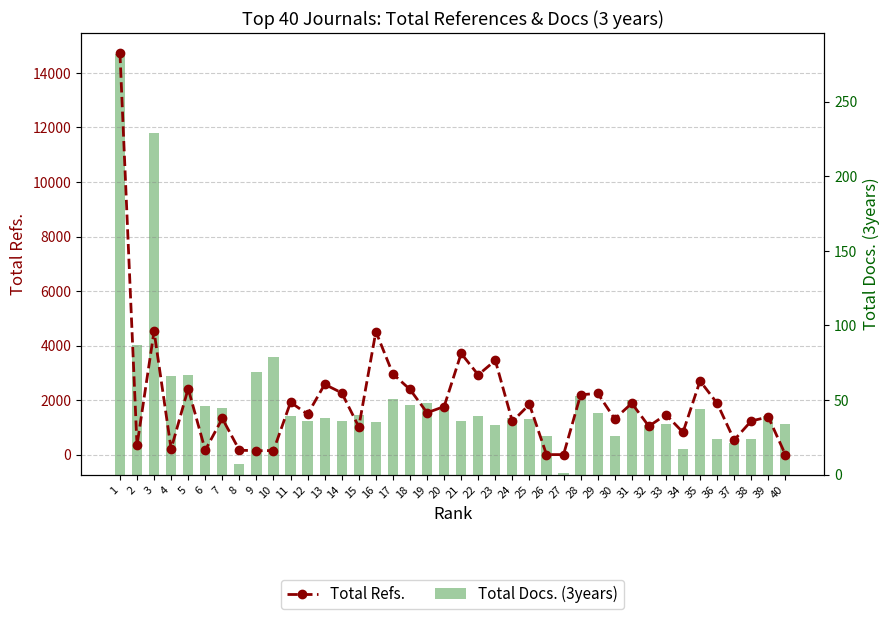

Rank the categories by Total Docs. (3years) value from highest to lowest.

1, 3, 2, 10, 9, 5, 4, 28, 17, 31, 19, 18, 6, 7, 35, 20, 29, 15, 11, 22, 39, 13, 24, 25, 12, 14, 21, 16, 33, 40, 23, 32, 26, 30, 36, 38, 37, 34, 8, 27